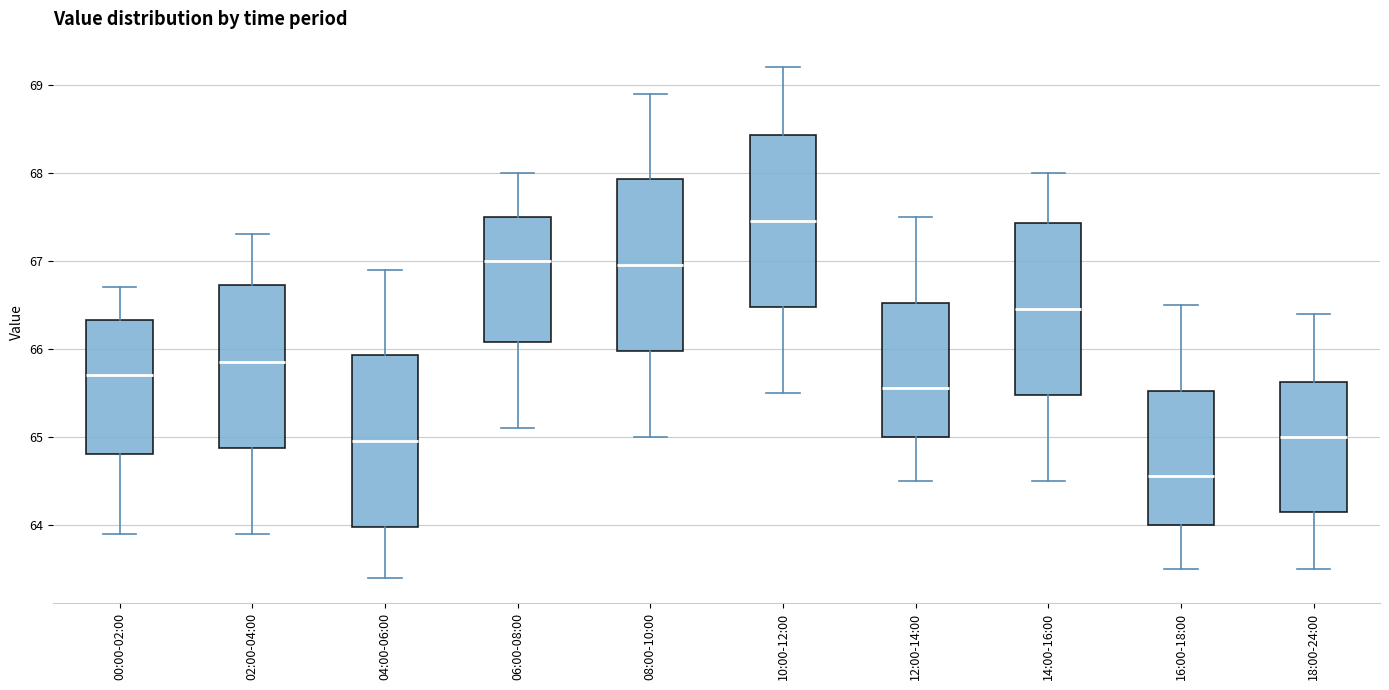

Reading left to right, read every box against the y-axis: the position of its median line, the range the box covers, and the ends of its whiskers. The values are not printed on the chart, so give them approximately, as read against the axis.

00:00-02:00: median 65.7, box 64.8 to 66.3, whiskers 63.9 to 66.7
02:00-04:00: median 65.9, box 64.9 to 66.7, whiskers 63.9 to 67.3
04:00-06:00: median 65.0, box 64.0 to 65.9, whiskers 63.4 to 66.9
06:00-08:00: median 67.0, box 66.1 to 67.5, whiskers 65.1 to 68.0
08:00-10:00: median 67.0, box 66.0 to 67.9, whiskers 65.0 to 68.9
10:00-12:00: median 67.5, box 66.5 to 68.4, whiskers 65.5 to 69.2
12:00-14:00: median 65.6, box 65.0 to 66.5, whiskers 64.5 to 67.5
14:00-16:00: median 66.5, box 65.5 to 67.4, whiskers 64.5 to 68.0
16:00-18:00: median 64.6, box 64.0 to 65.5, whiskers 63.5 to 66.5
18:00-24:00: median 65.0, box 64.2 to 65.6, whiskers 63.5 to 66.4